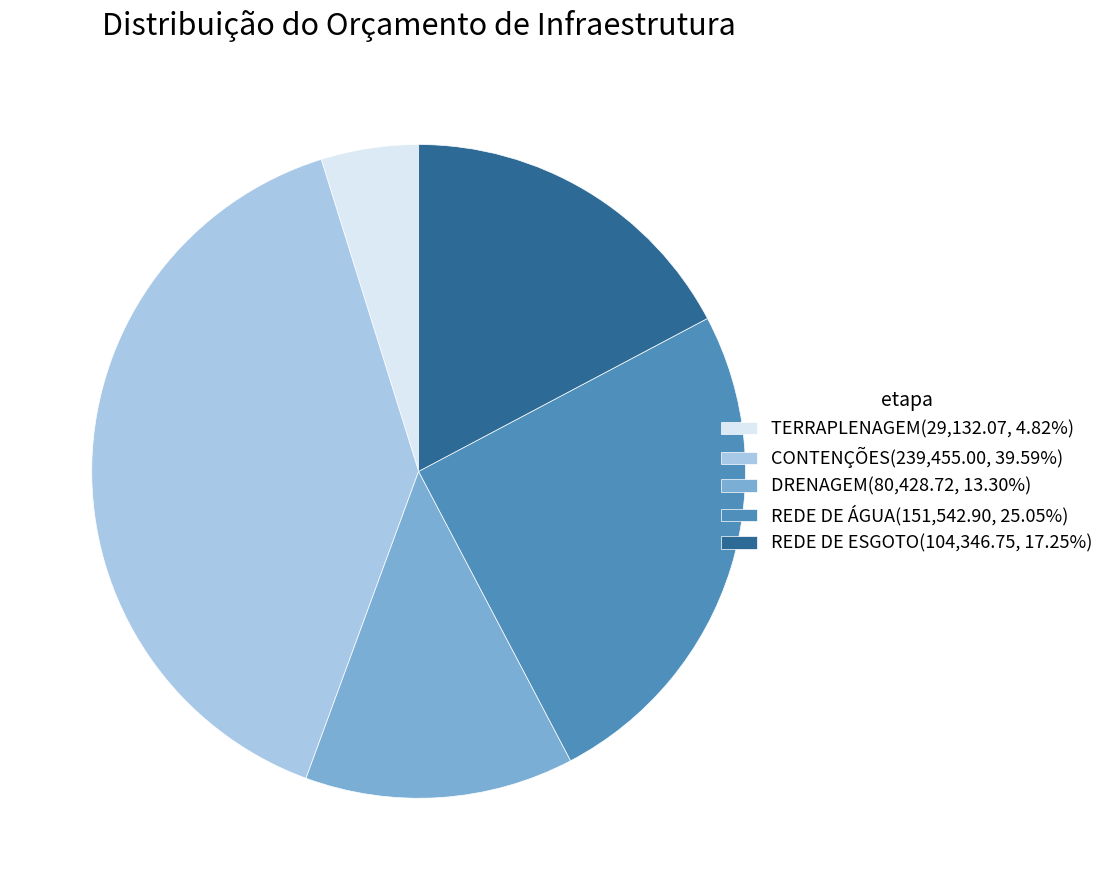

How many segments does this pie chart have?

5